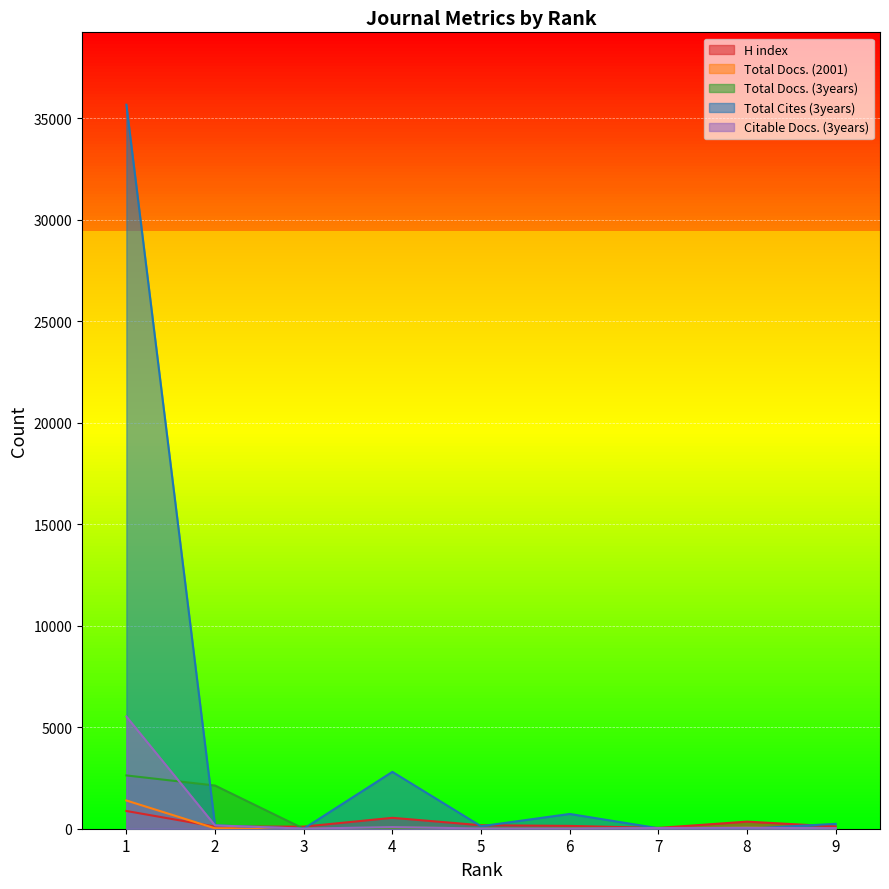

True or false: Total Docs. (3years) and H index cross at least once.

True